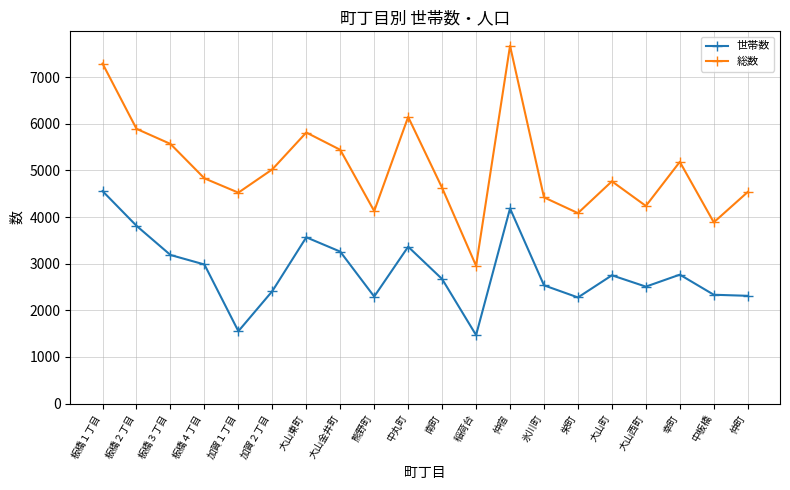

True or false: 総数 has more than 0 interior local peaks.

True